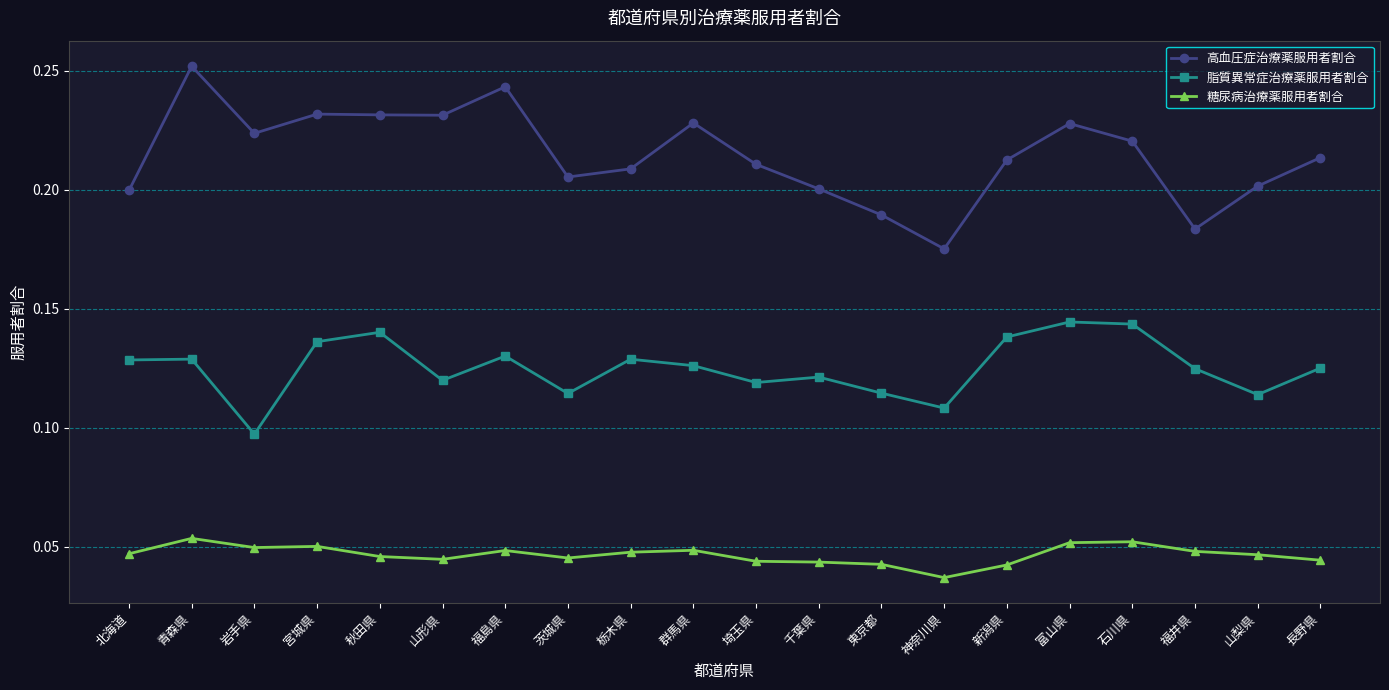

At which category does the chart reach its peak across all series?

青森県